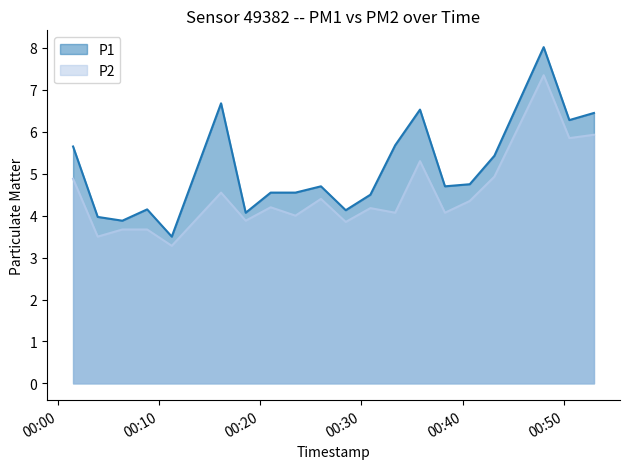

What are all the series names shown in the legend?

P1, P2